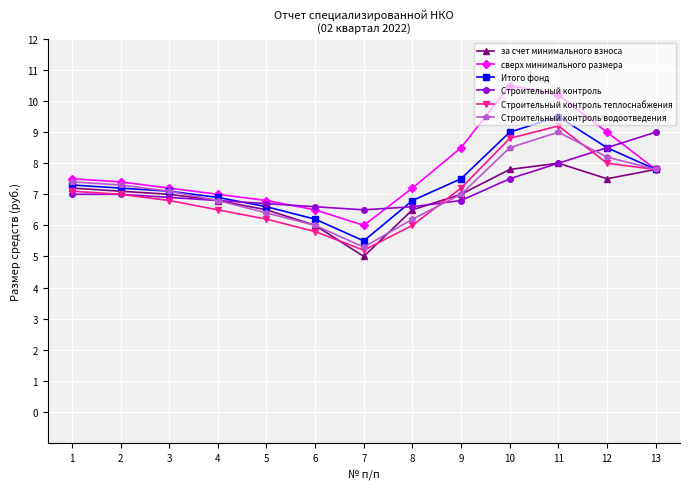

At which label is сверх минимального размера closest to 8?

13